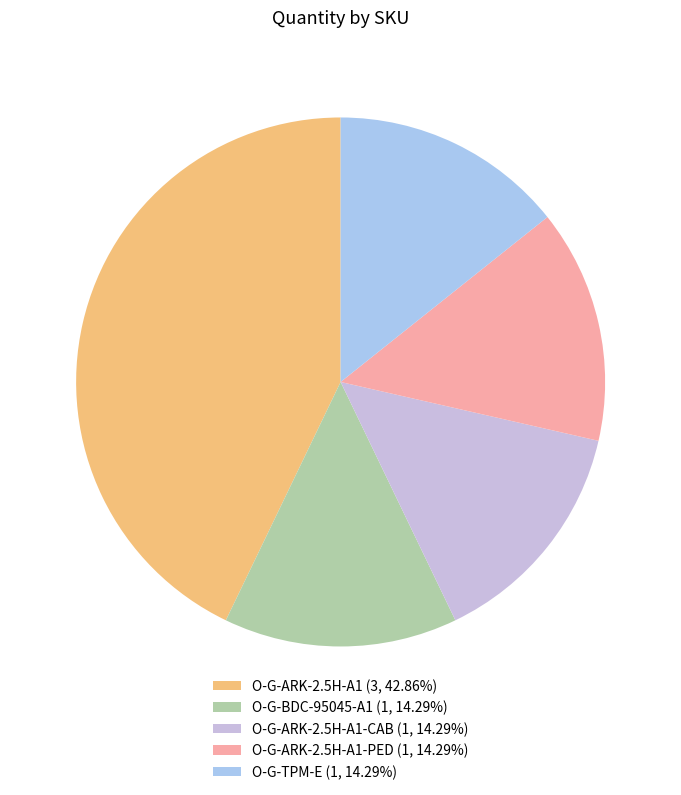

How many segments does this pie chart have?

5